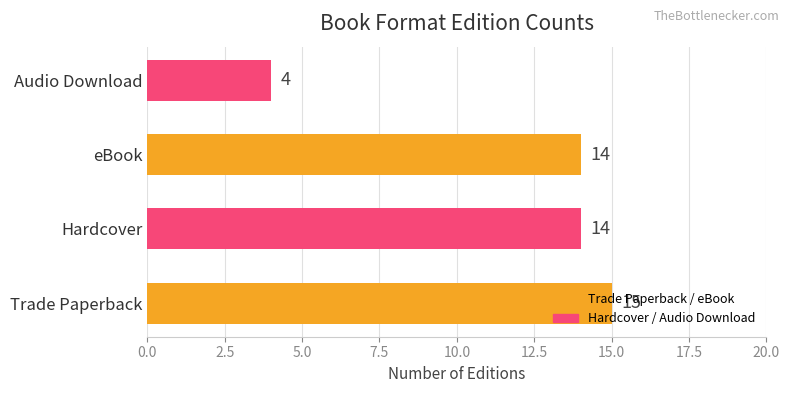

Read the value at Hardcover, to the nearest 10.

10